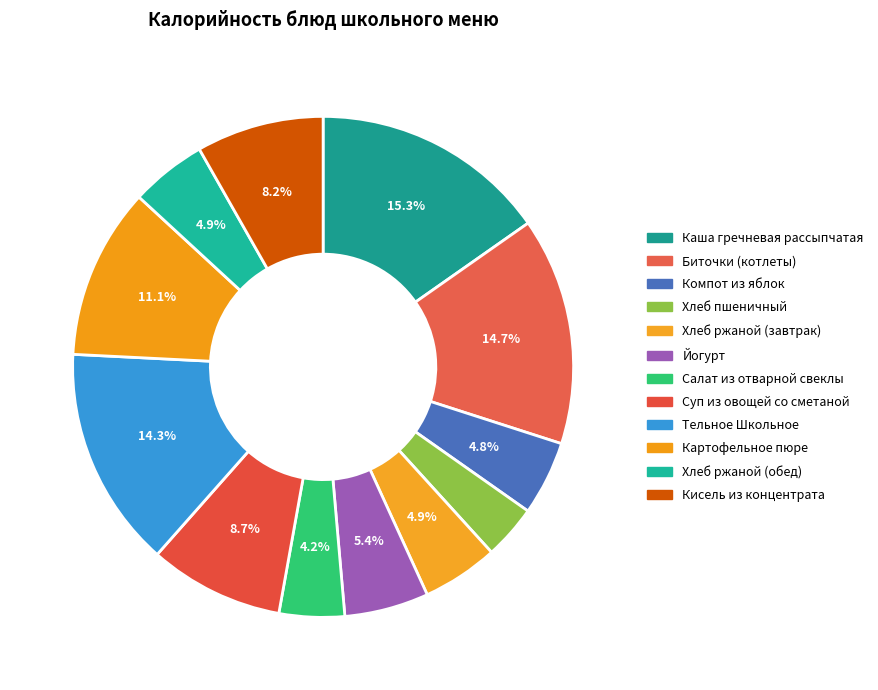

How many segments does this pie chart have?

12